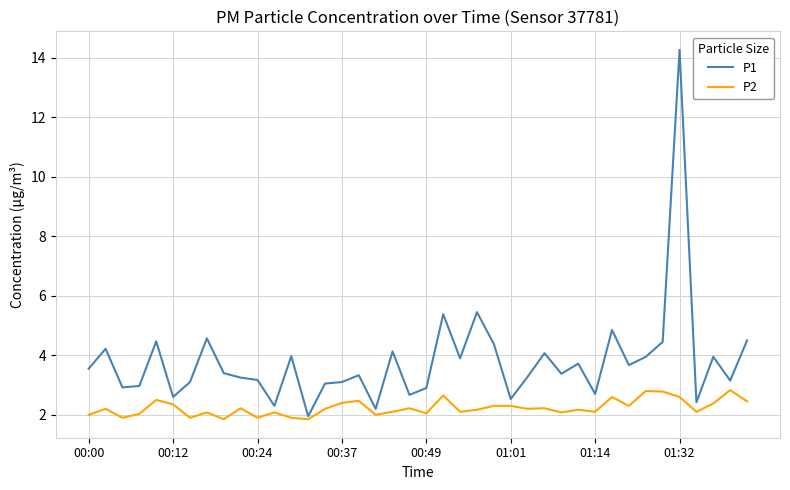

What is the maximum value shown in the chart?

14.3